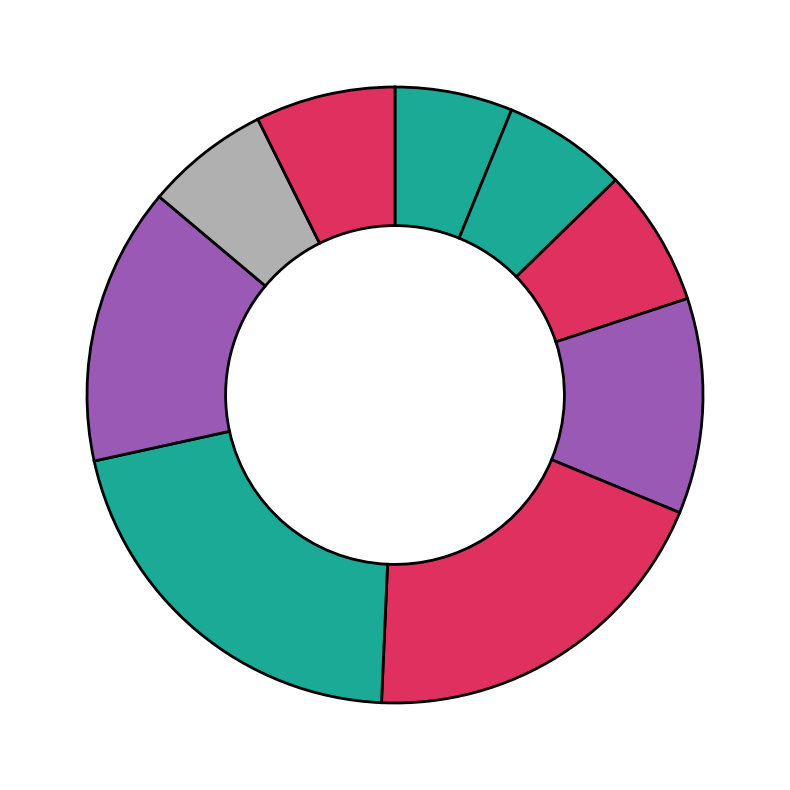

To the nearest percent, what is the average slice percentage?

11%